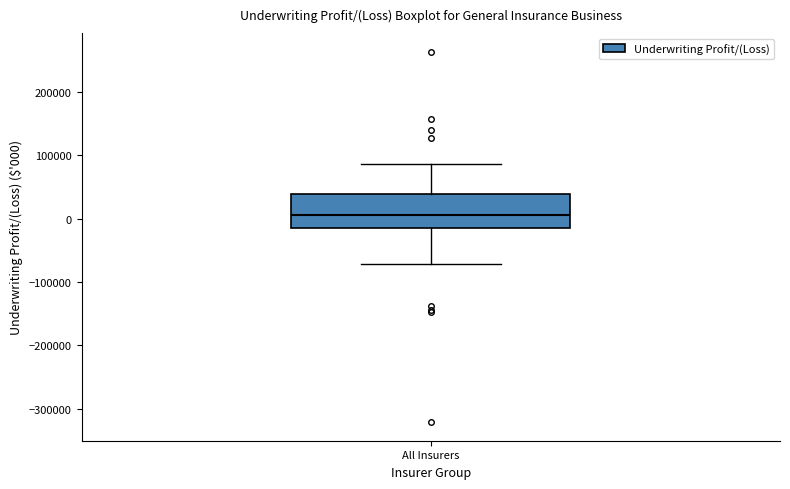

Where is the upper edge of the box for All Insurers on the y-axis? The values are not printed on the chart, so give them approximately, as read against the axis.

40000